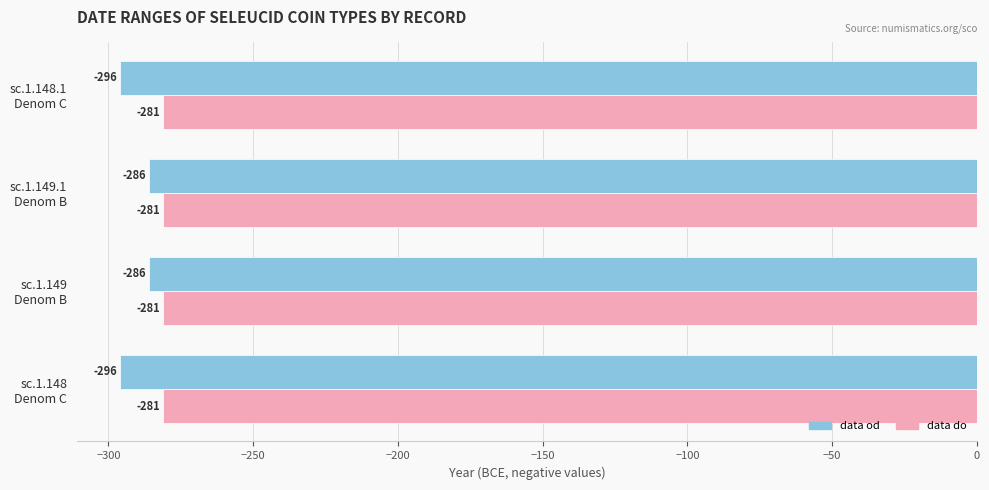

Which series has the largest total across all categories?

data do